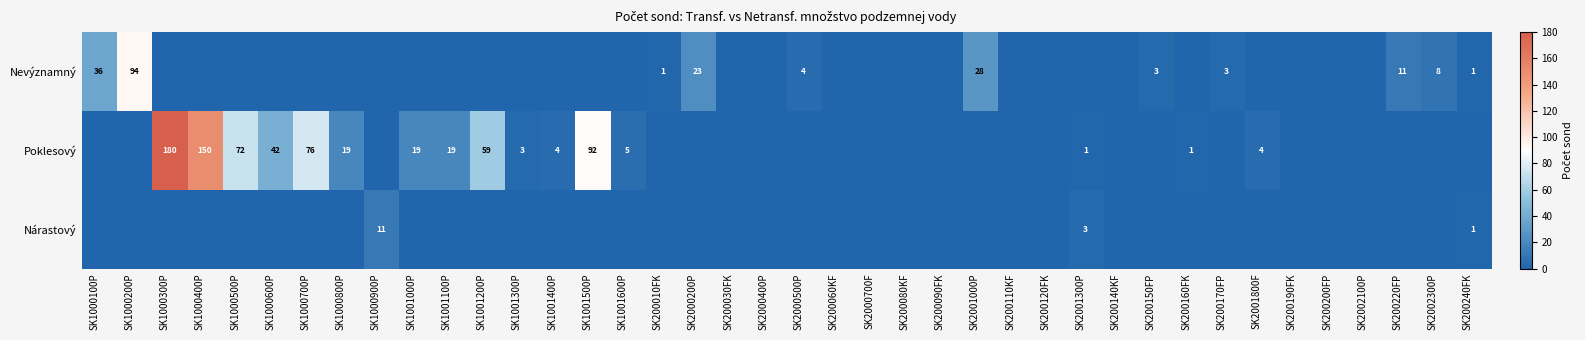

What is the difference between the Nevýznamný values at SK2001000P and SK2000200P?

5